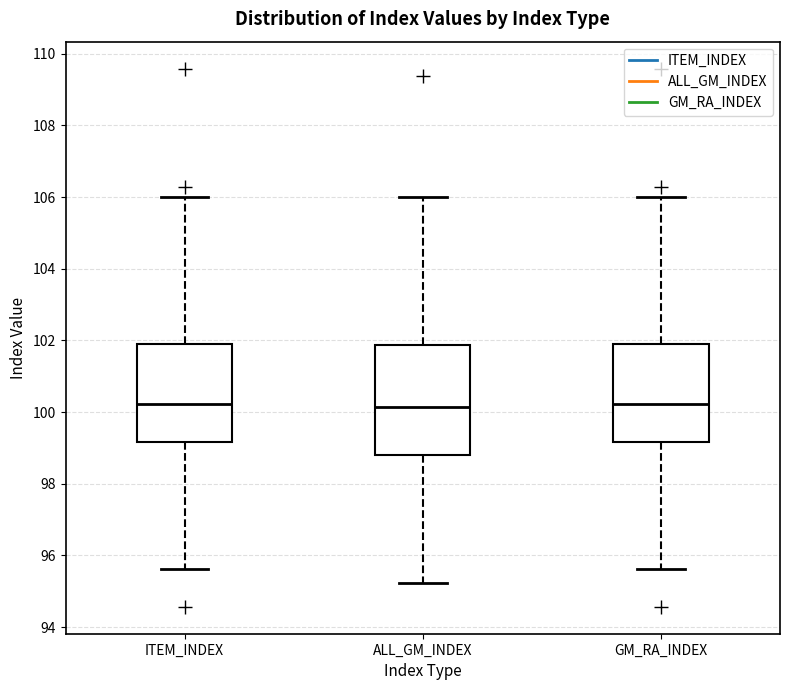

Reading left to right, transcribe this box plot: for each box, give where its median line is, the range the box spans, and where its two whiskers end, as read against the y-axis. The values are not printed on the chart, so give them approximately, as read against the axis.

ITEM_INDEX: median 100.2, box 99.2 to 102.0, whiskers 95.6 to 106.0
ALL_GM_INDEX: median 100.2, box 98.8 to 101.8, whiskers 95.2 to 106.0
GM_RA_INDEX: median 100.2, box 99.2 to 102.0, whiskers 95.6 to 106.0